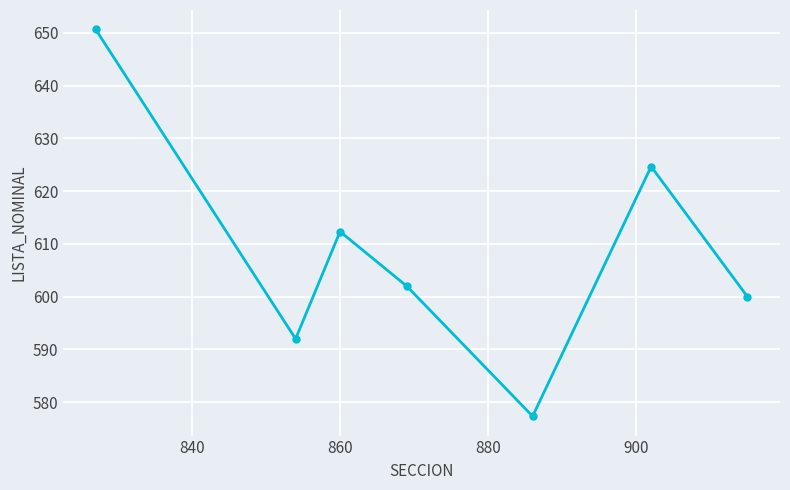

What is the value of the 3rd point from the left?

612.3